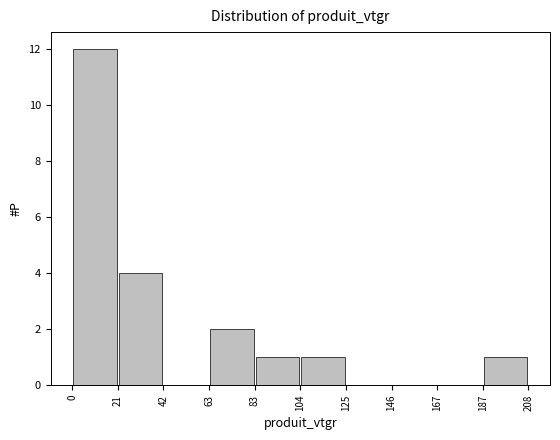

Reading left to right, list every bar in this chart as the range it spans on the x-axis followed by its height. The values are not printed on the chart, so give them approximately, as read against the axis.

0 to 21: 12
21 to 42: 4
42 to 63: 0
63 to 83: 2
83 to 104: 1
104 to 125: 1
125 to 146: 0
146 to 167: 0
167 to 187: 0
187 to 208: 1